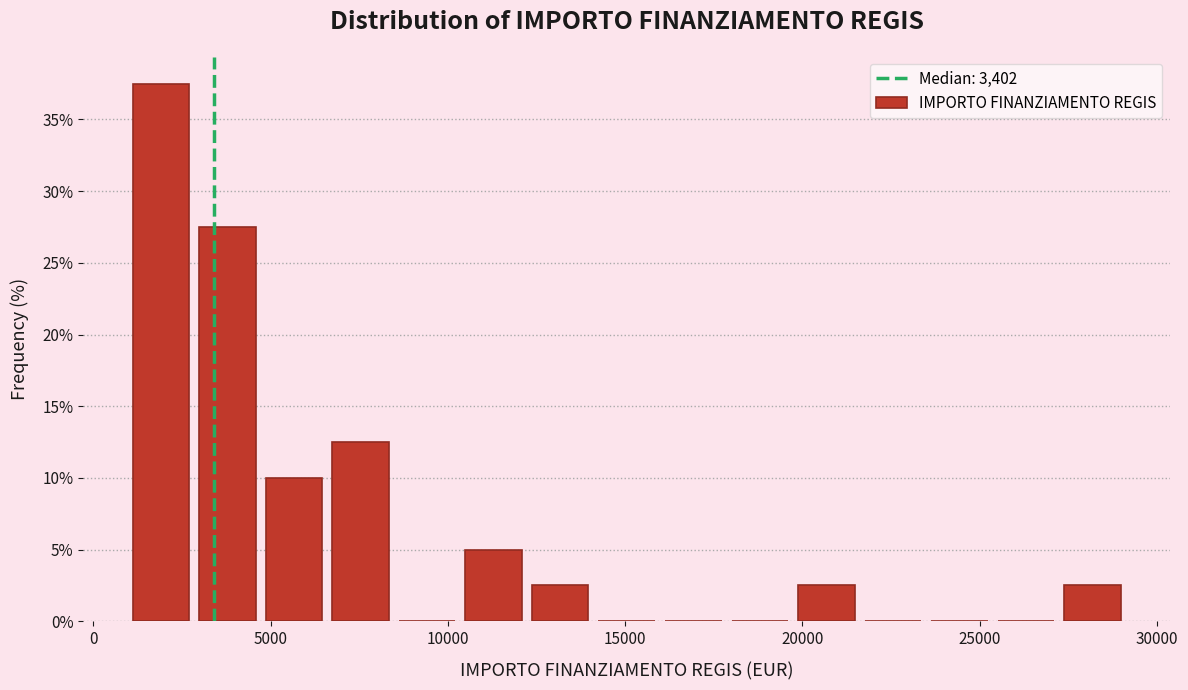

Read against the x-axis, roughly where is the centre of the tallest bar?

2000